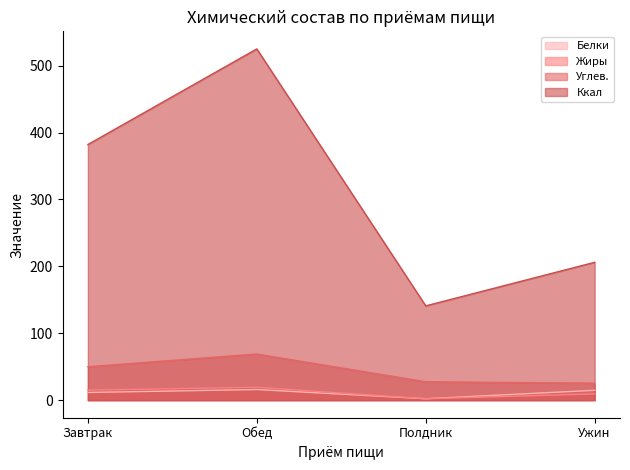

Which has a higher value, Завтрак or Обед?

Обед